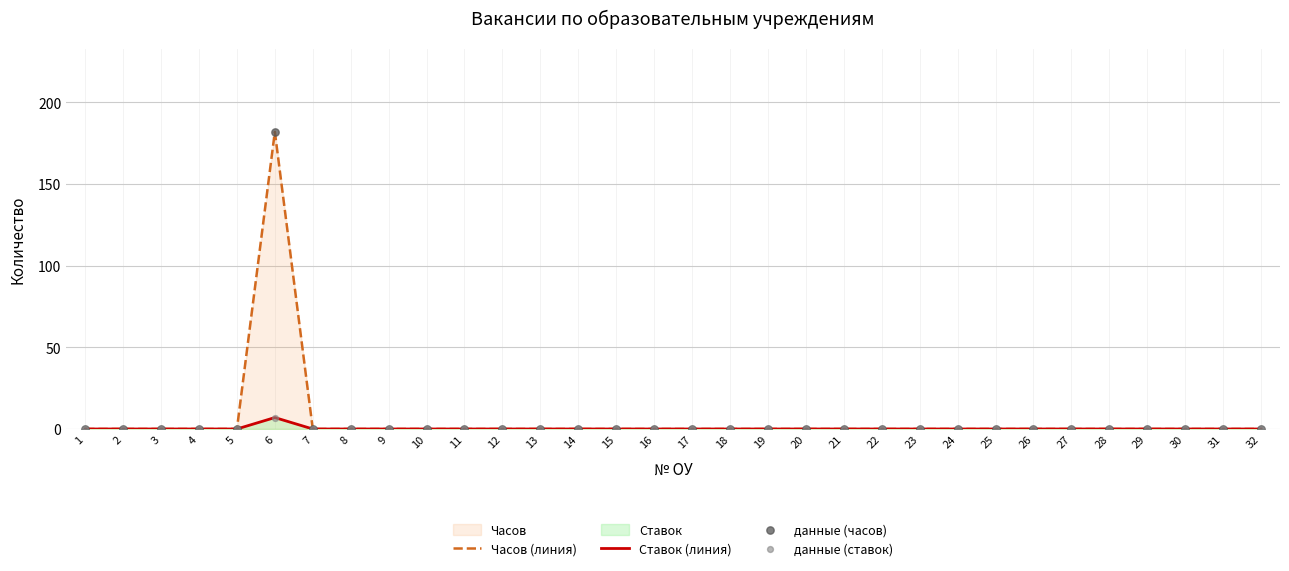

Is the value of данные (часов) at 16 greater than the value of данные (ставок) at 17?

No